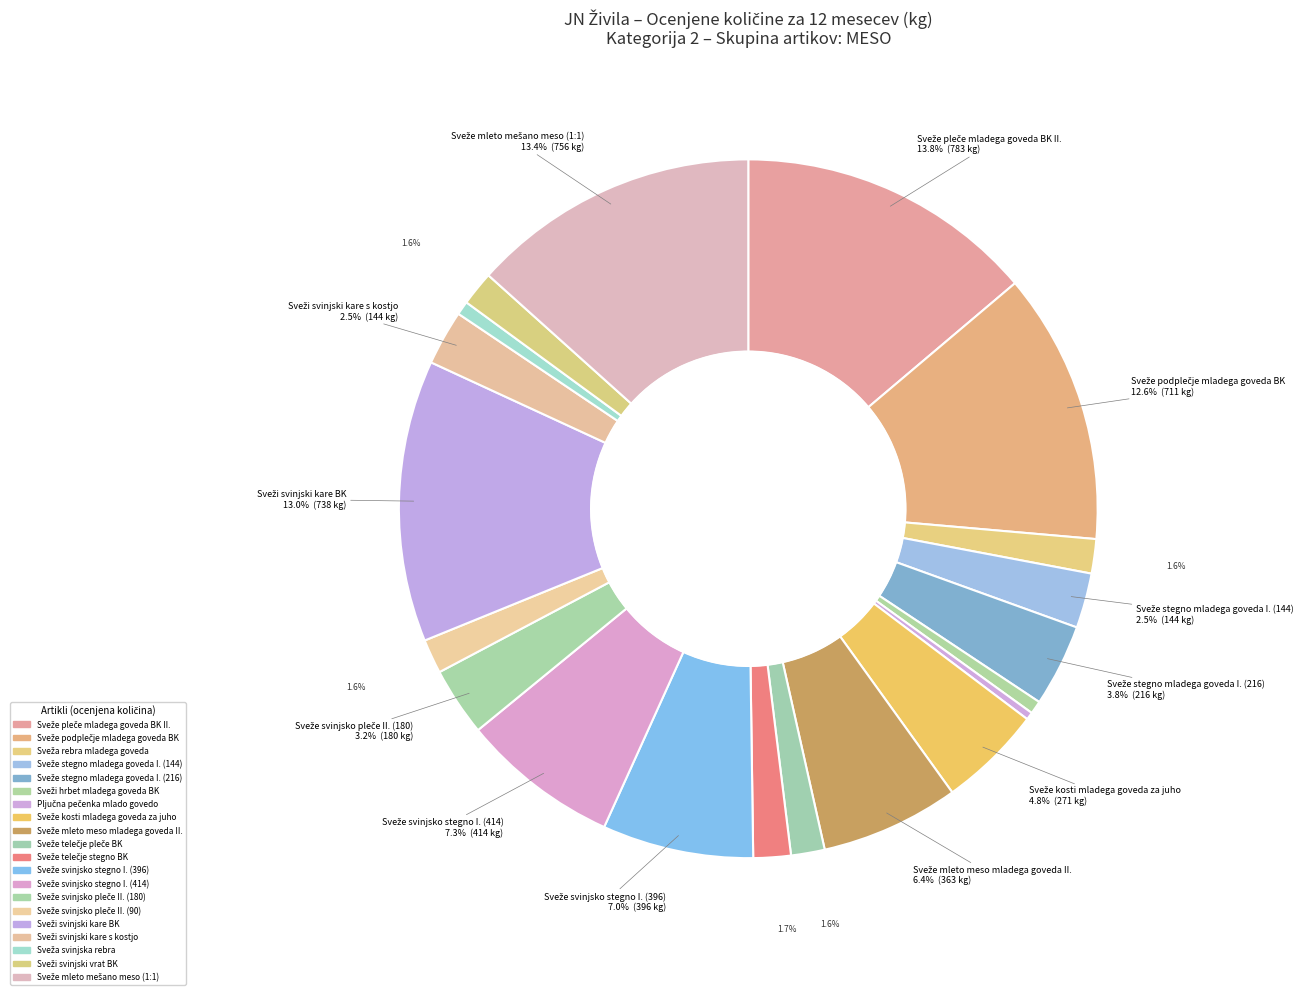

What percentage is the Sveže kosti mladega goveda za juho slice, to the nearest percent?

5%